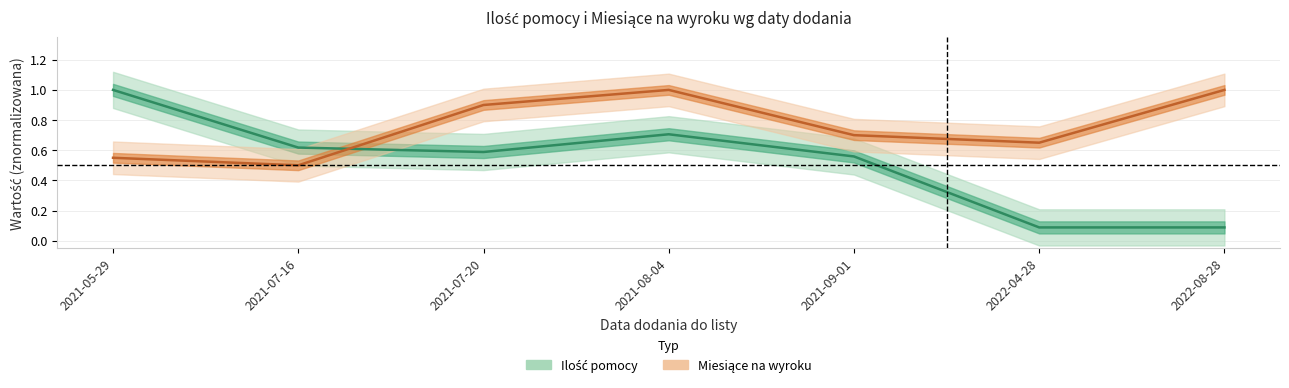

True or false: Miesiące na wyroku has a value of 0.5 at 2021-07-16.

True